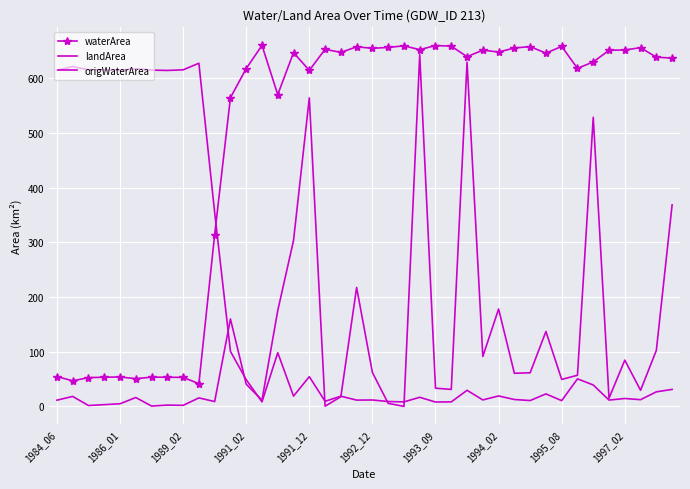

True or false: origWaterArea has more than 1 interior local peaks.

True